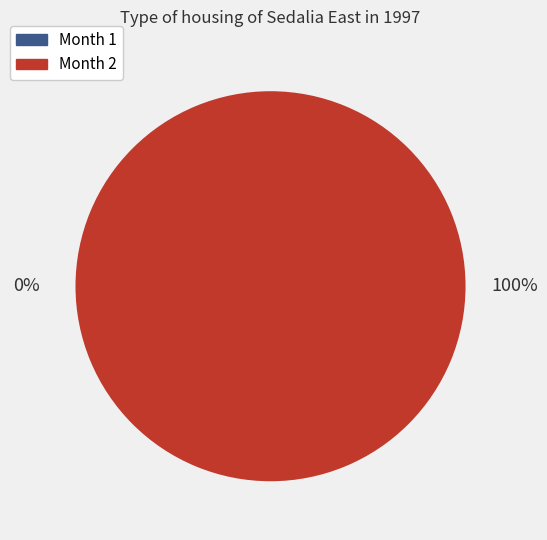

The 1 slice represents 1% of the pie. True or false?

False